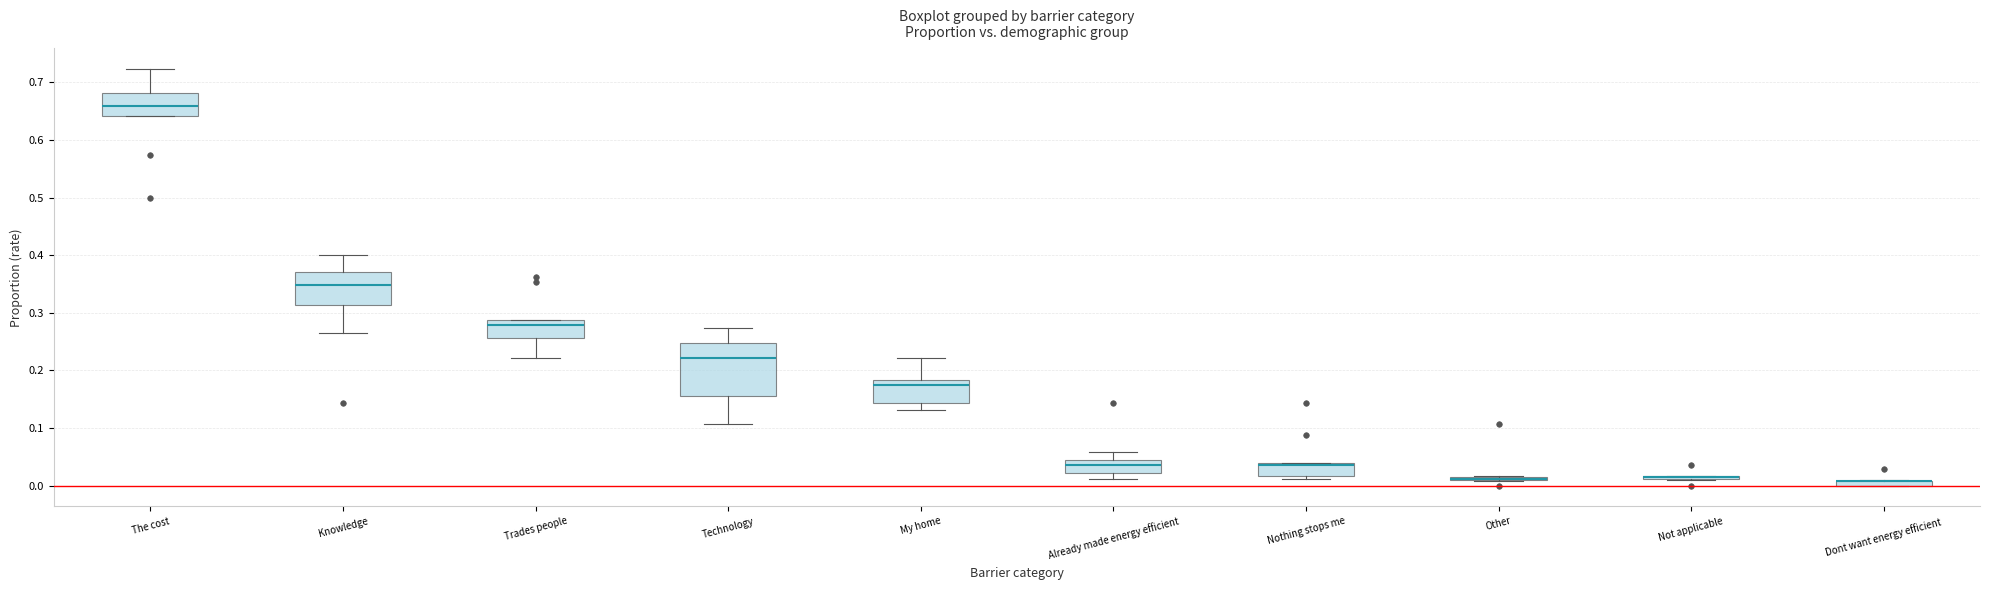

Where is the lower edge of the box for Nothing stops me on the y-axis? The values are not printed on the chart, so give them approximately, as read against the axis.

0.02